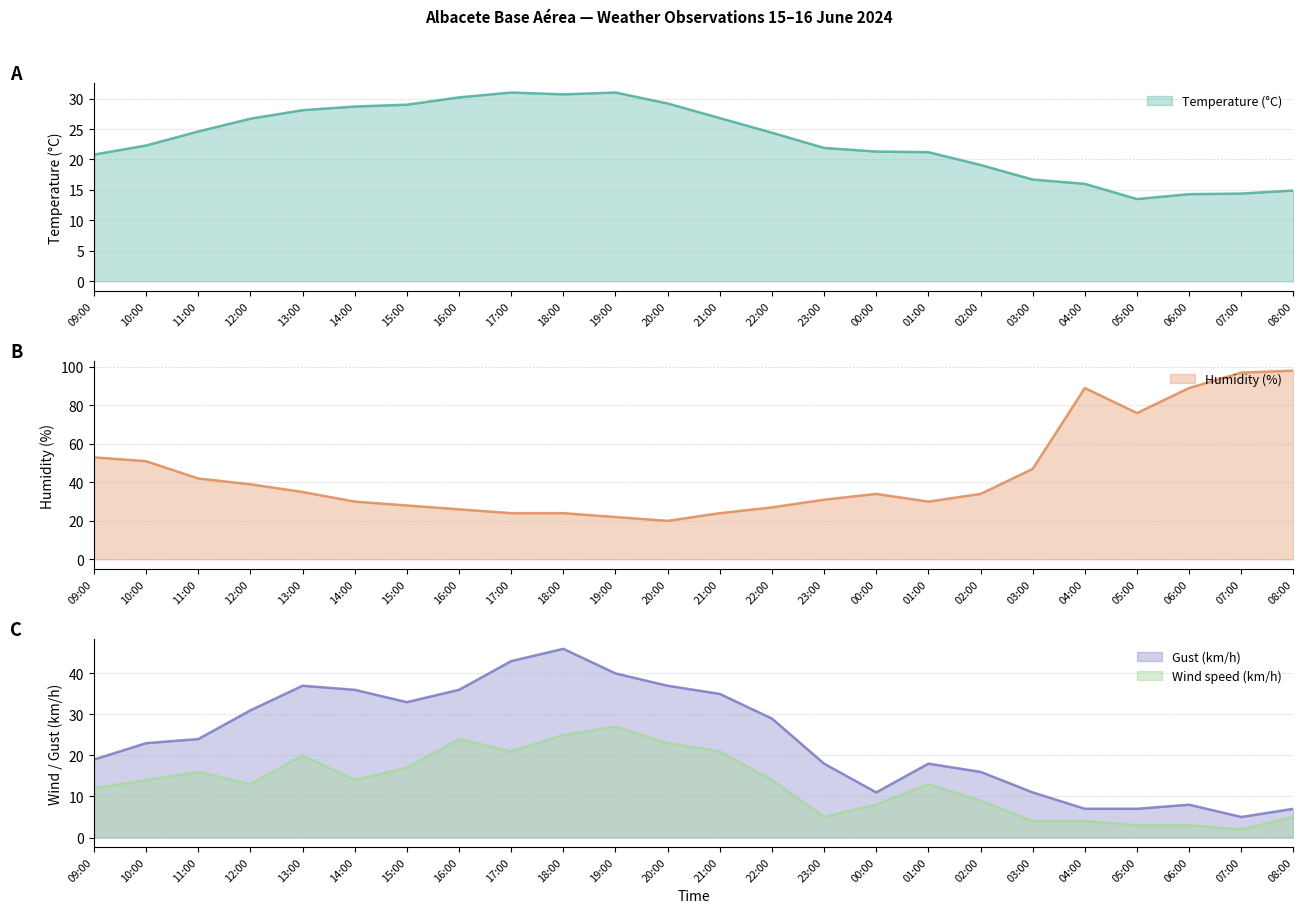

Where is Wind speed (km/h) nearest to the value 14?

10:00